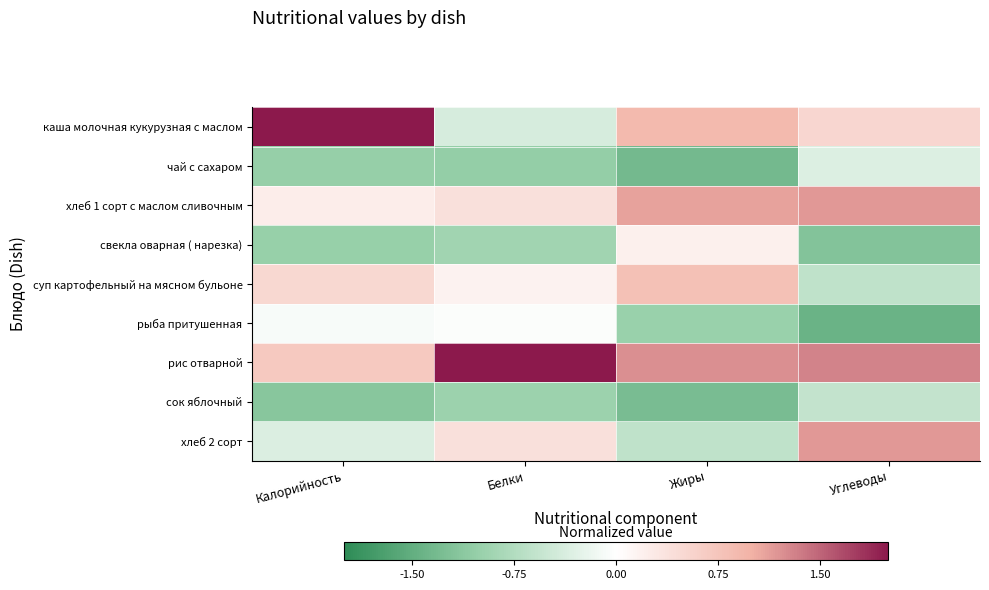

Reading left to right, extract all data points from this chart.

каша молочная кукурузная с маслом: Калорийность=2.2	Белки=-0.4	Жиры=0.9	Углеводы=0.5
чай с сахаром: Калорийность=-1.0	Белки=-1.0	Жиры=-1.3	Углеводы=-0.3
хлеб 1 сорт с маслом сливочным: Калорийность=0.2	Белки=0.4	Жиры=1.1	Углеводы=1.2
свекла оварная ( нарезка): Калорийность=-1.0	Белки=-0.9	Жиры=0.2	Углеводы=-1.2
суп картофельный на мясном бульоне: Калорийность=0.5	Белки=0.2	Жиры=0.8	Углеводы=-0.6
рыба притушенная: Калорийность=-0.1	Белки=-0.0	Жиры=-1.0	Углеводы=-1.4
рис отварной: Калорийность=0.7	Белки=2.4	Жиры=1.2	Углеводы=1.3
сок яблочный: Калорийность=-1.1	Белки=-1.0	Жиры=-1.3	Углеводы=-0.6
хлеб 2 сорт: Калорийность=-0.4	Белки=0.4	Жиры=-0.6	Углеводы=1.2